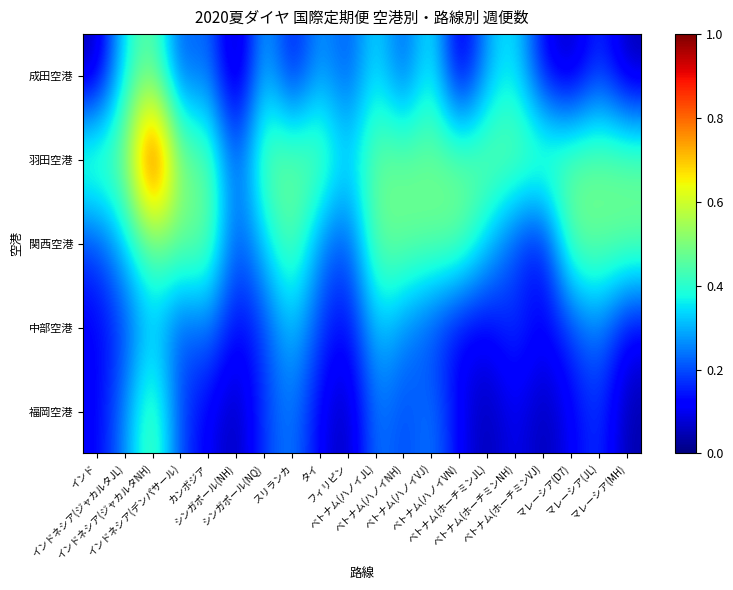

Which series has the widest spread of values?

羽田空港